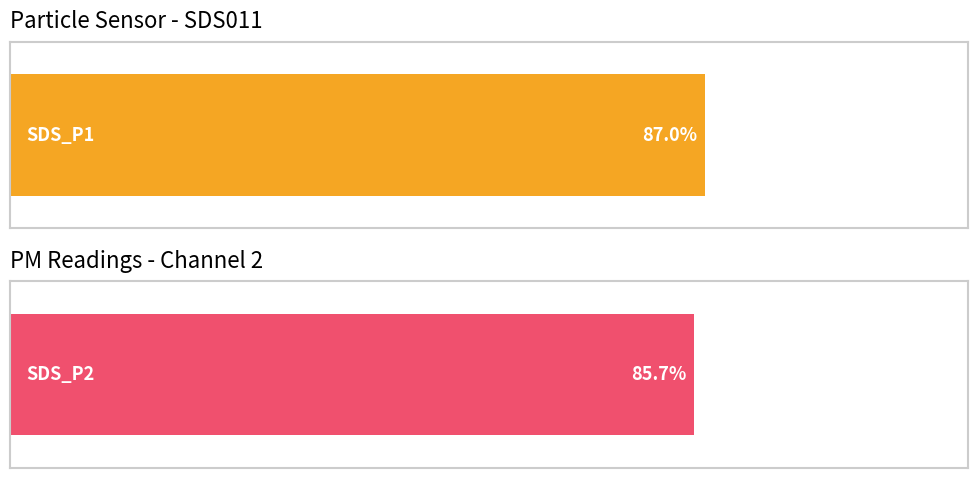

Rank the series by their maximum value, from lowest to highest.

SDS_P2, SDS_P1